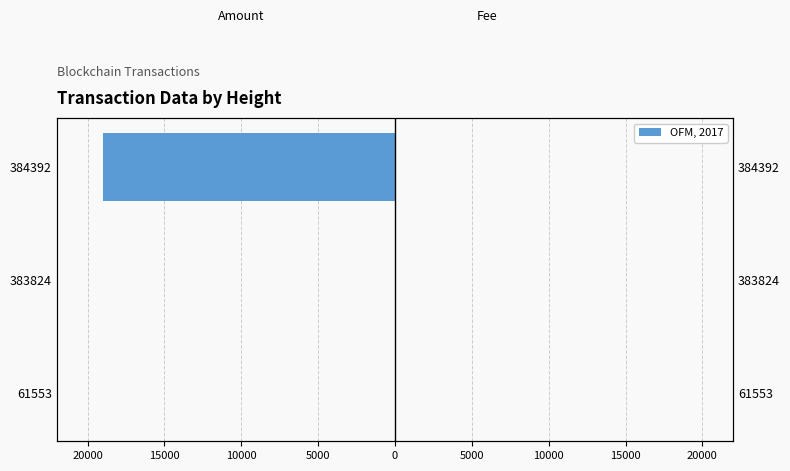

Reading right to left, extract all data points from this chart.

Amount (left): -19029.0	-0.5	-0.5
Fee (right): 0.6	0.6	0.6